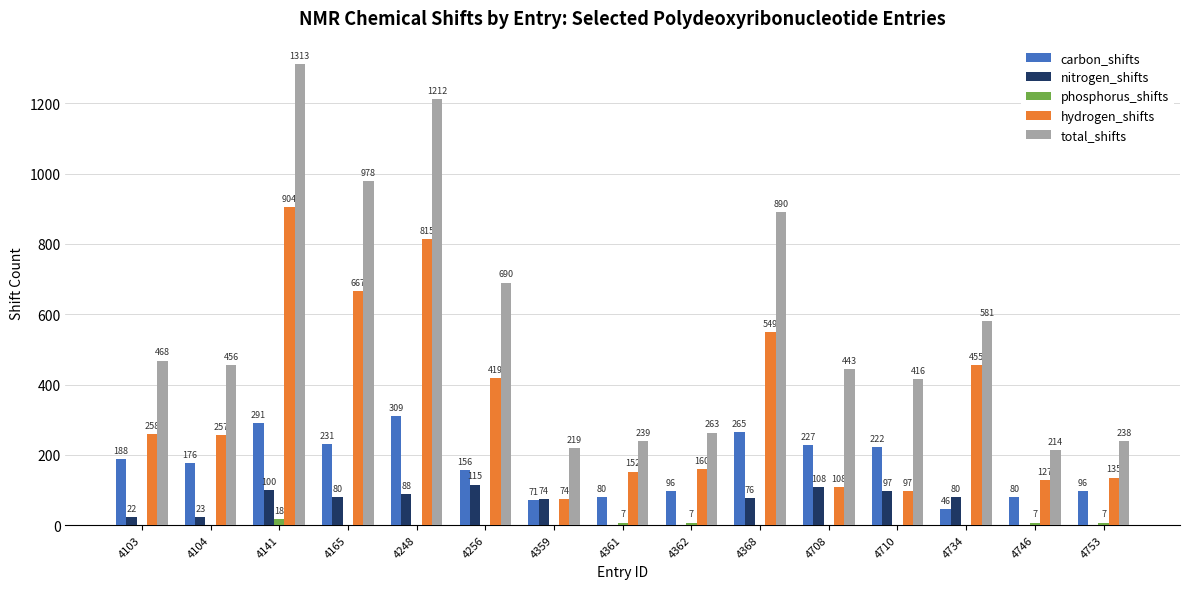

What is the maximum value shown in the chart?

1313